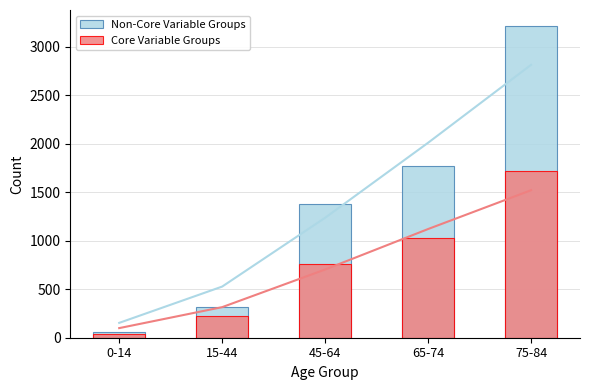

What is the maximum value shown in the chart?

3216